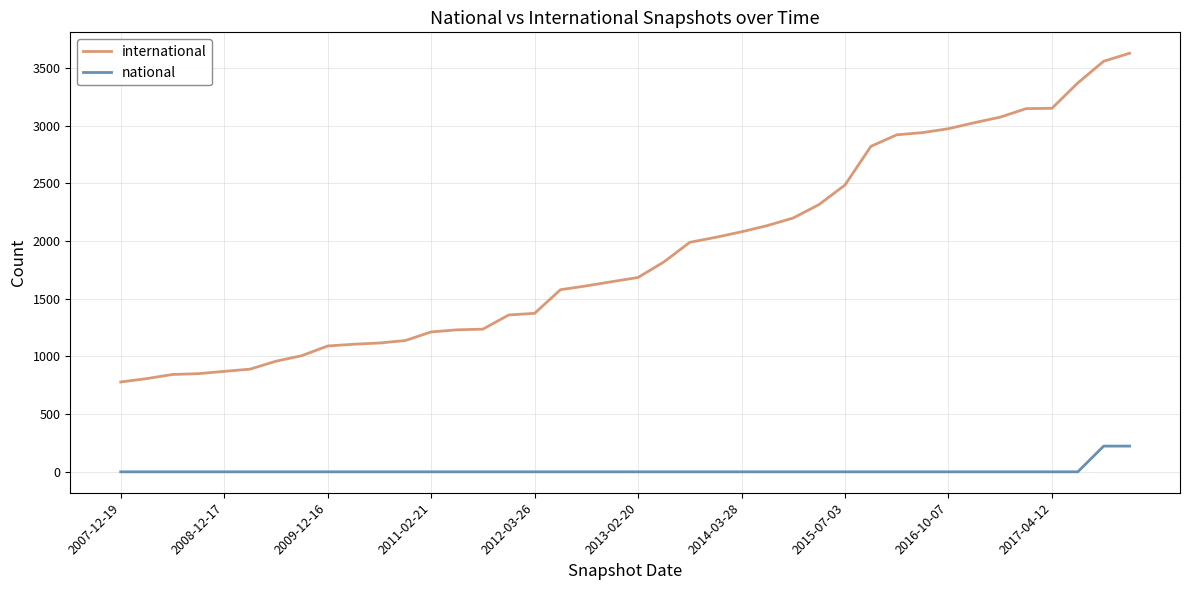

List the series in order of their peak value, lowest first.

national, international